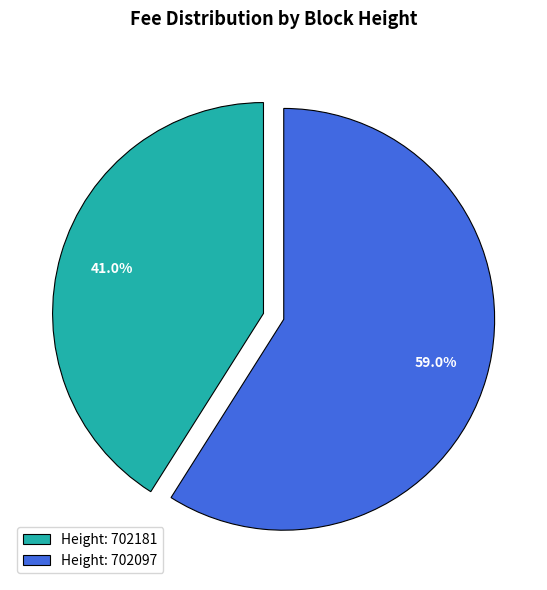

Which has a higher value, Height: 702181 or Height: 702097?

Height: 702097